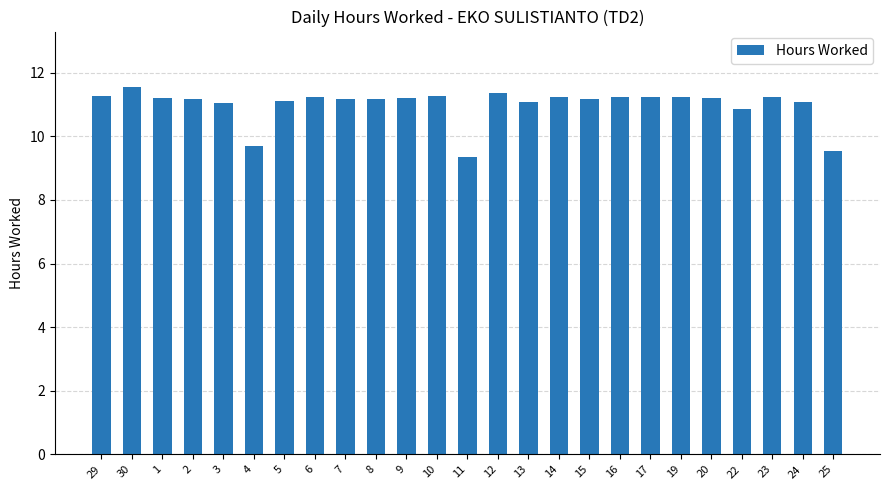

What is the approximate value at 9?

11.2